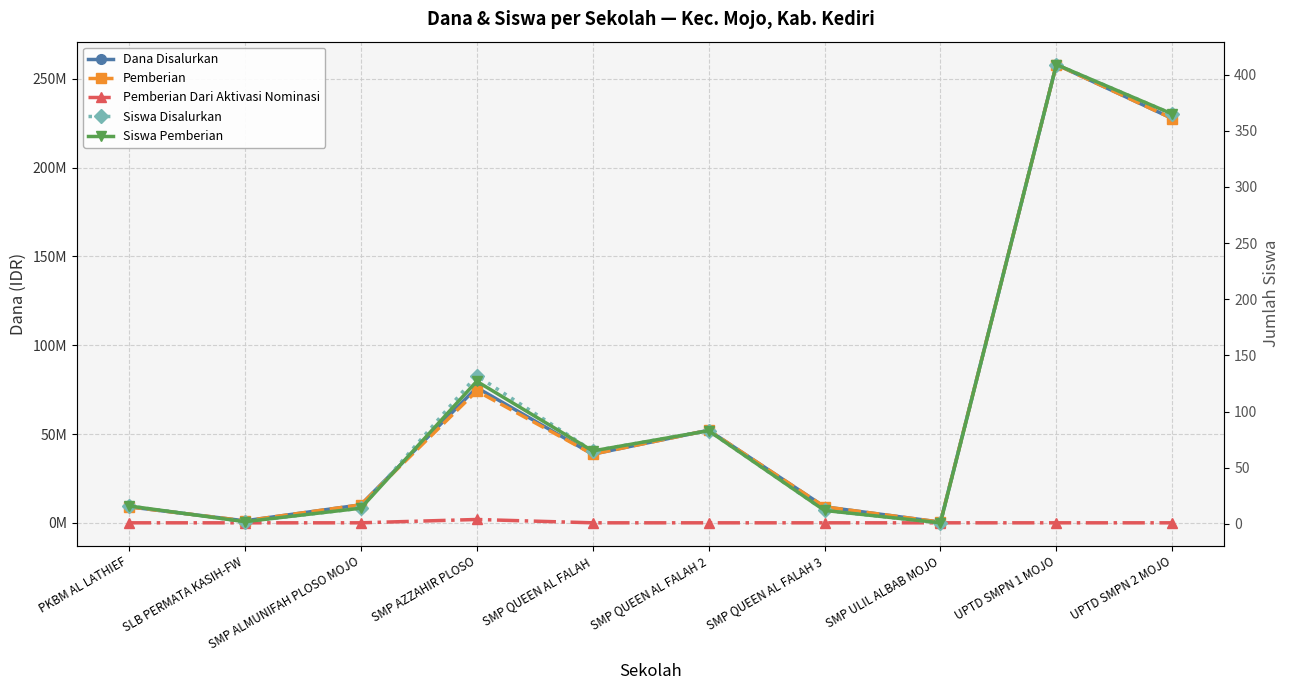

Reading left to right, extract all data points from this chart.

Dana Disalurkan: 9000000	1125000	10125000	76125000	38625000	52125000	9000000	375000	258000000	227625000
Pemberian: 9000000	1125000	10125000	74250000	38625000	52125000	9000000	375000	258000000	227625000
Pemberian Dari Aktivasi Nominasi: 0	0	0	1875000	0	0	0	0	0	0
Siswa Disalurkan: 16	2	14	132	65	83	12	1	409	365
Siswa Pemberian: 16	2	14	127	65	83	12	1	409	365